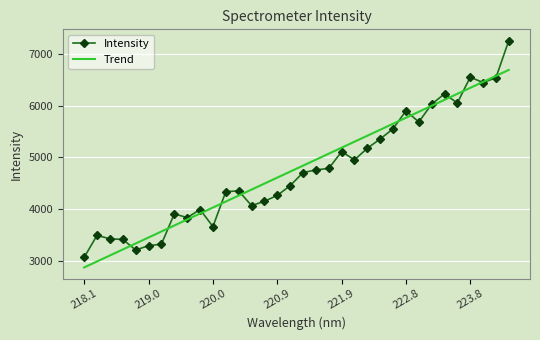

How many interior local valleys (lower than both neighbors) does the data have?

8